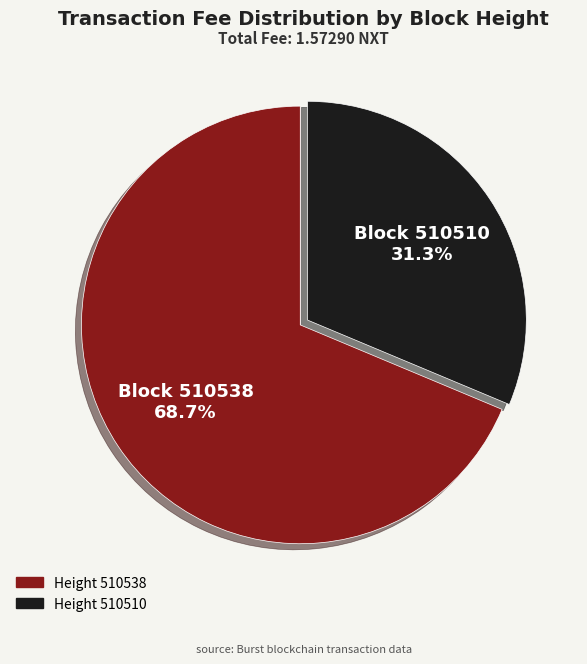

Is there a majority slice in this chart?

Yes